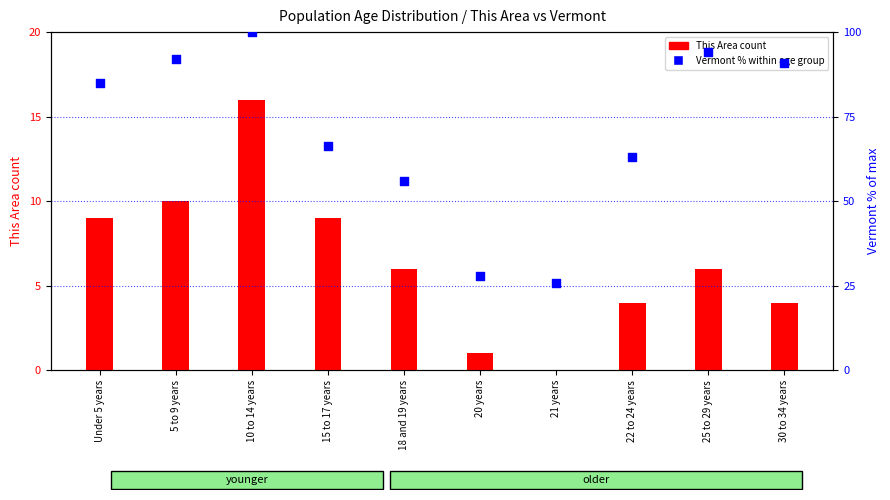

What is the total value across all series at 15 to 17 years?

75.4